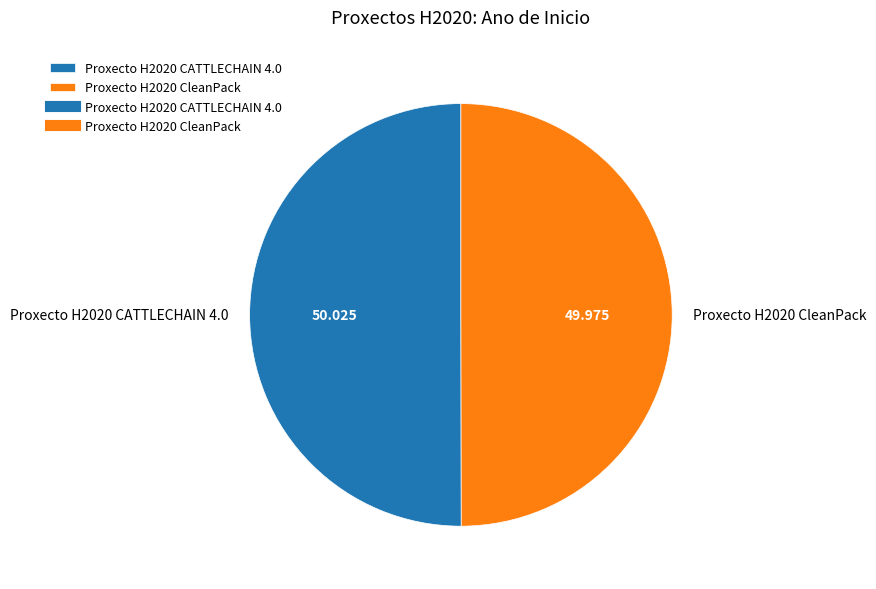

Combined, do Proxecto H2020 CATTLECHAIN 4.0 and Proxecto H2020 CleanPack account for over 50%?

Yes